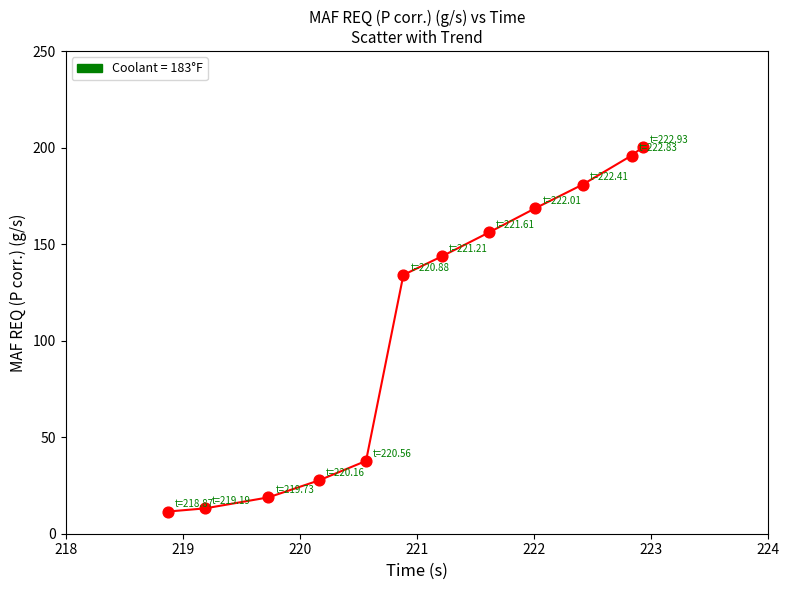

What Y value in the scatter plot is closest to 105?

134.1